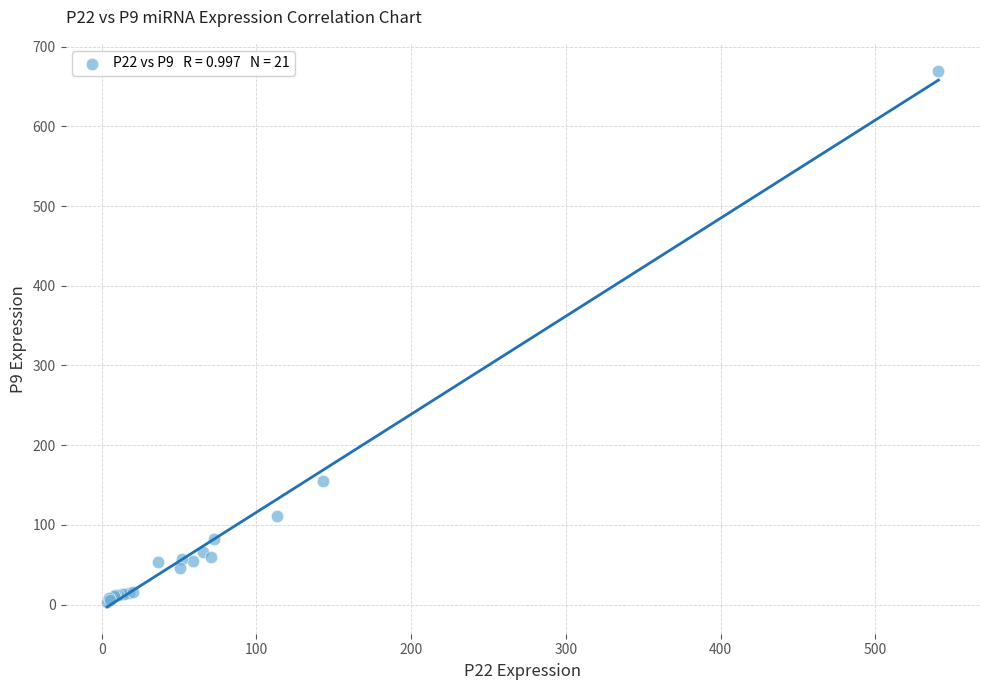

What Y value in the scatter plot is closest to 336?

154.9